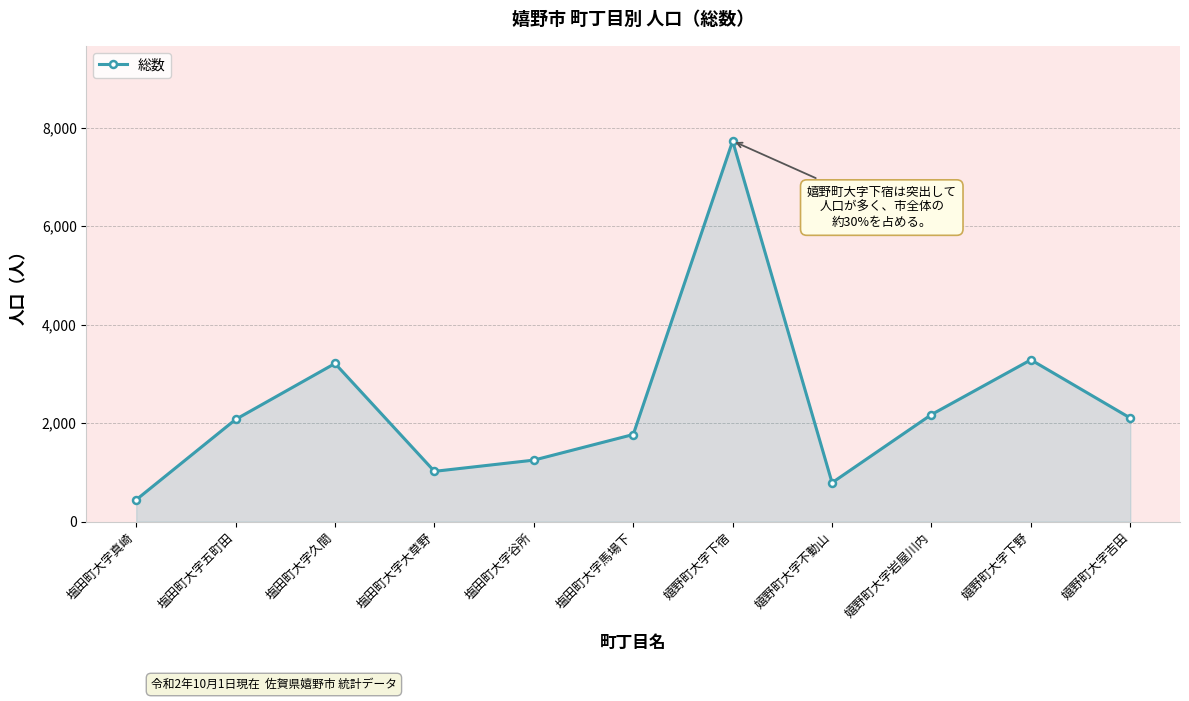

What is the value of the 4th point from the left?

1021